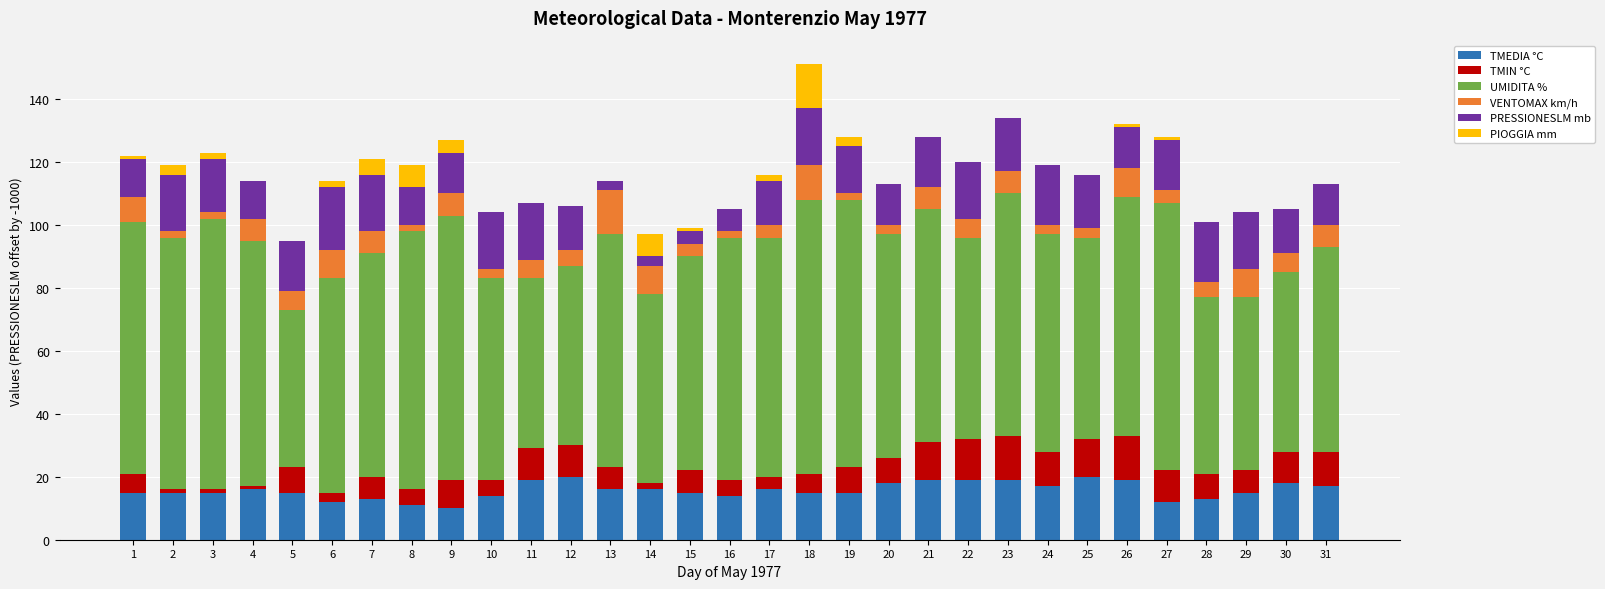

At which label is UMIDITA % closest to 68?

6